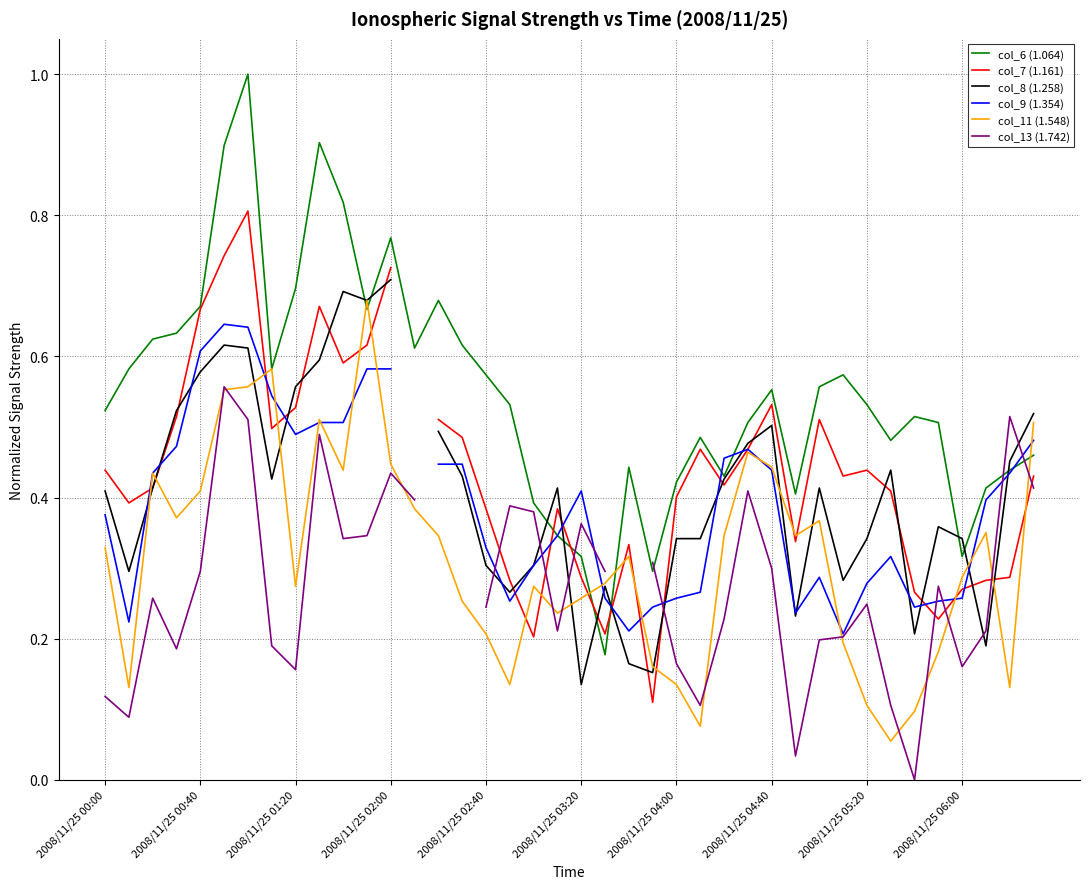

At how many categories does at least one series exceed 0?

40